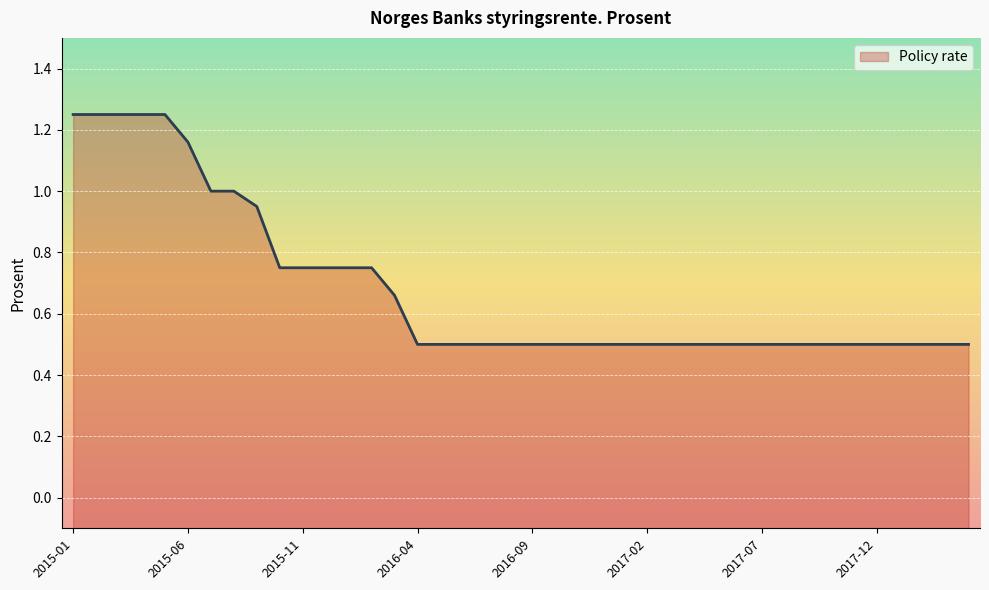

Does the chart display data point markers on the line(s)?

No